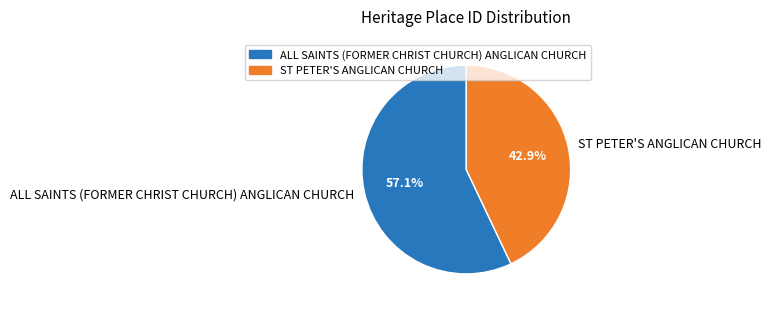

To the nearest percent, what is the difference between the largest and smallest slice percentages?

14%